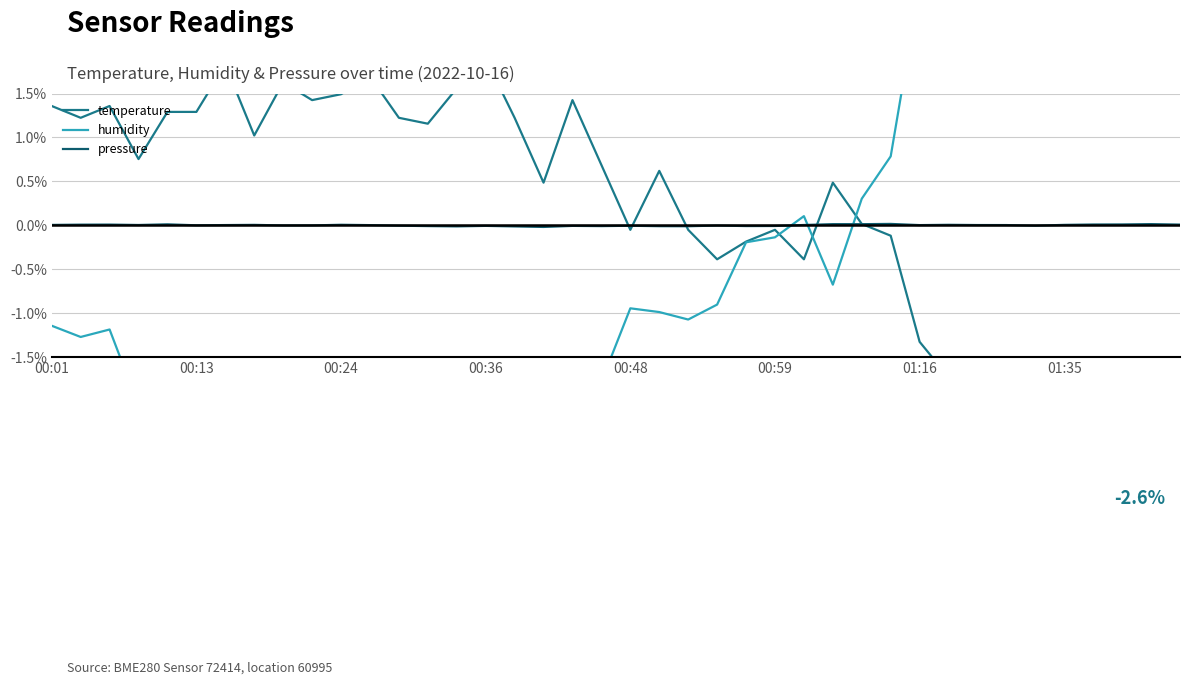

Which series changed the most between 23 and 34?

humidity